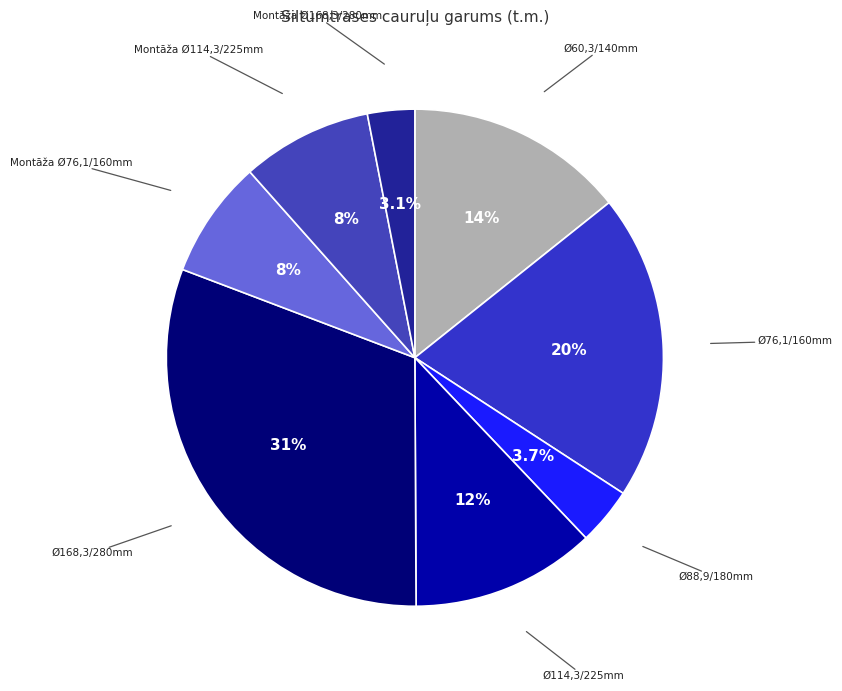

How many segments does this pie chart have?

8